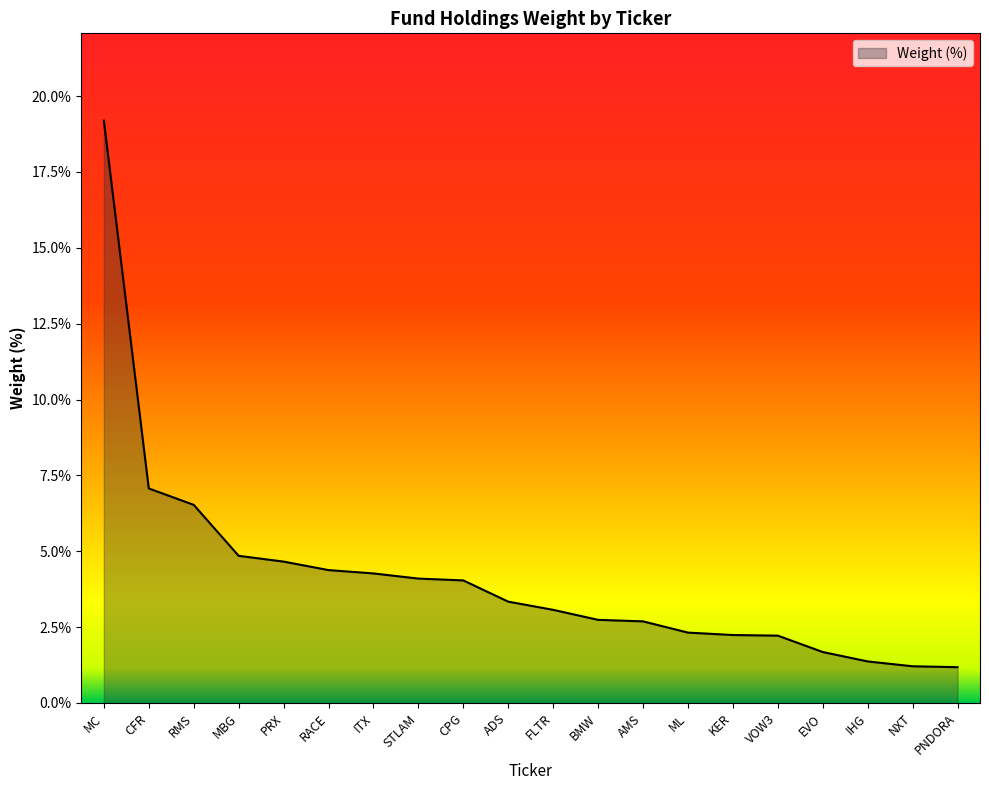

What is the smallest value displayed?

1.2